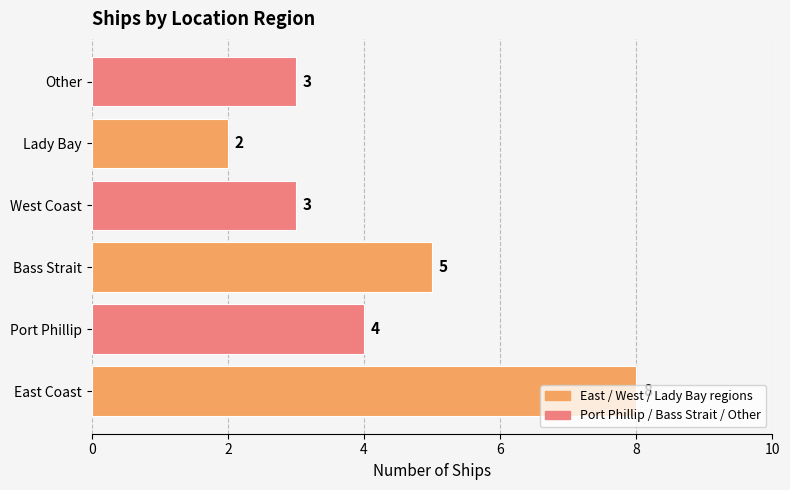

Count the values in the range 3 to 5.

4